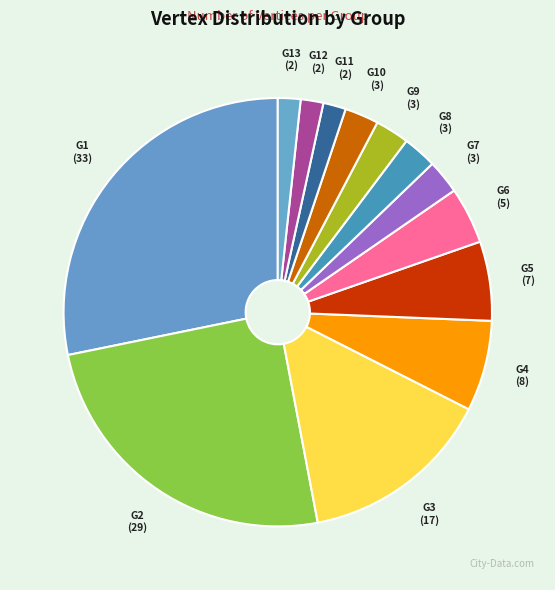

Is G3 the majority of the pie?

No